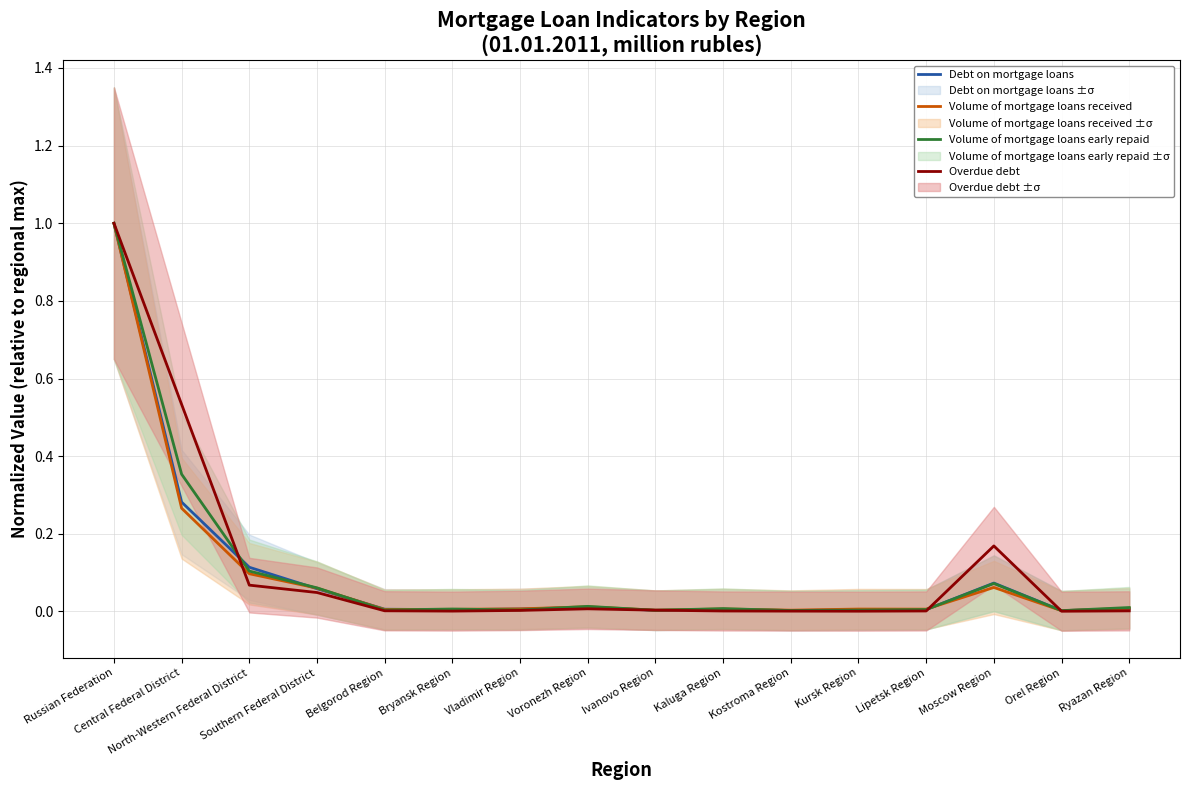

Reading left to right, transcribe all the data shown in this chart.

Debt on mortgage loans: Russian Federation=1.0	Central Federal District=0.3	North-Western Federal District=0.1	Southern Federal District=0.1	Belgorod Region=0.0	Bryansk Region=0.0	Vladimir Region=0.0	Voronezh Region=0.0	Ivanovo Region=0.0	Kaluga Region=0.0	Kostroma Region=0.0	Kursk Region=0.0	Lipetsk Region=0.0	Moscow Region=0.1	Orel Region=0.0	Ryazan Region=0.0
Volume of mortgage loans received: Russian Federation=1.0	Central Federal District=0.3	North-Western Federal District=0.1	Southern Federal District=0.1	Belgorod Region=0.0	Bryansk Region=0.0	Vladimir Region=0.0	Voronezh Region=0.0	Ivanovo Region=0.0	Kaluga Region=0.0	Kostroma Region=0.0	Kursk Region=0.0	Lipetsk Region=0.0	Moscow Region=0.1	Orel Region=0.0	Ryazan Region=0.0
Volume of mortgage loans early repaid: Russian Federation=1.0	Central Federal District=0.4	North-Western Federal District=0.1	Southern Federal District=0.1	Belgorod Region=0.0	Bryansk Region=0.0	Vladimir Region=0.0	Voronezh Region=0.0	Ivanovo Region=0.0	Kaluga Region=0.0	Kostroma Region=0.0	Kursk Region=0.0	Lipetsk Region=0.0	Moscow Region=0.1	Orel Region=0.0	Ryazan Region=0.0
Overdue debt: Russian Federation=1.0	Central Federal District=0.5	North-Western Federal District=0.1	Southern Federal District=0.0	Belgorod Region=0.0	Bryansk Region=0.0	Vladimir Region=0.0	Voronezh Region=0.0	Ivanovo Region=0.0	Kaluga Region=0.0	Kostroma Region=0.0	Kursk Region=0.0	Lipetsk Region=0.0	Moscow Region=0.2	Orel Region=0.0	Ryazan Region=0.0